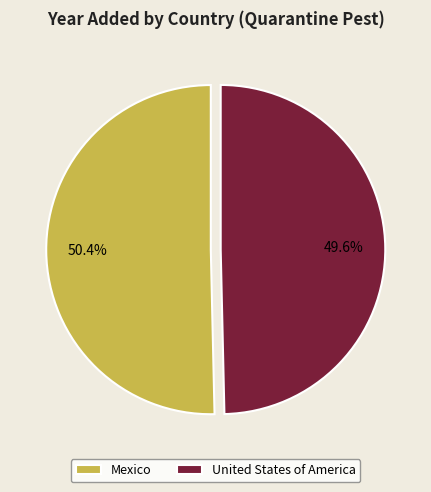

Between United States of America and Mexico, which is larger?

Mexico